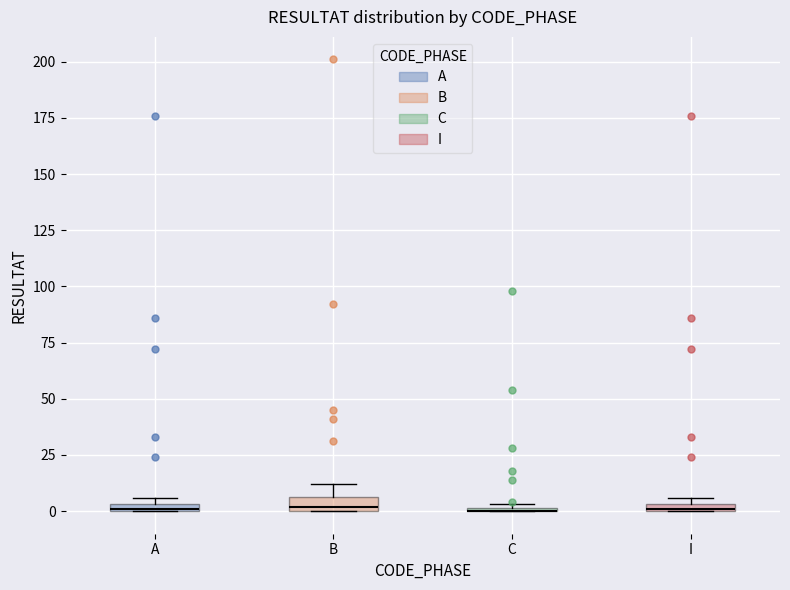

Where does the upper whisker of the box for B end on the y-axis? The values are not printed on the chart, so give them approximately, as read against the axis.

10